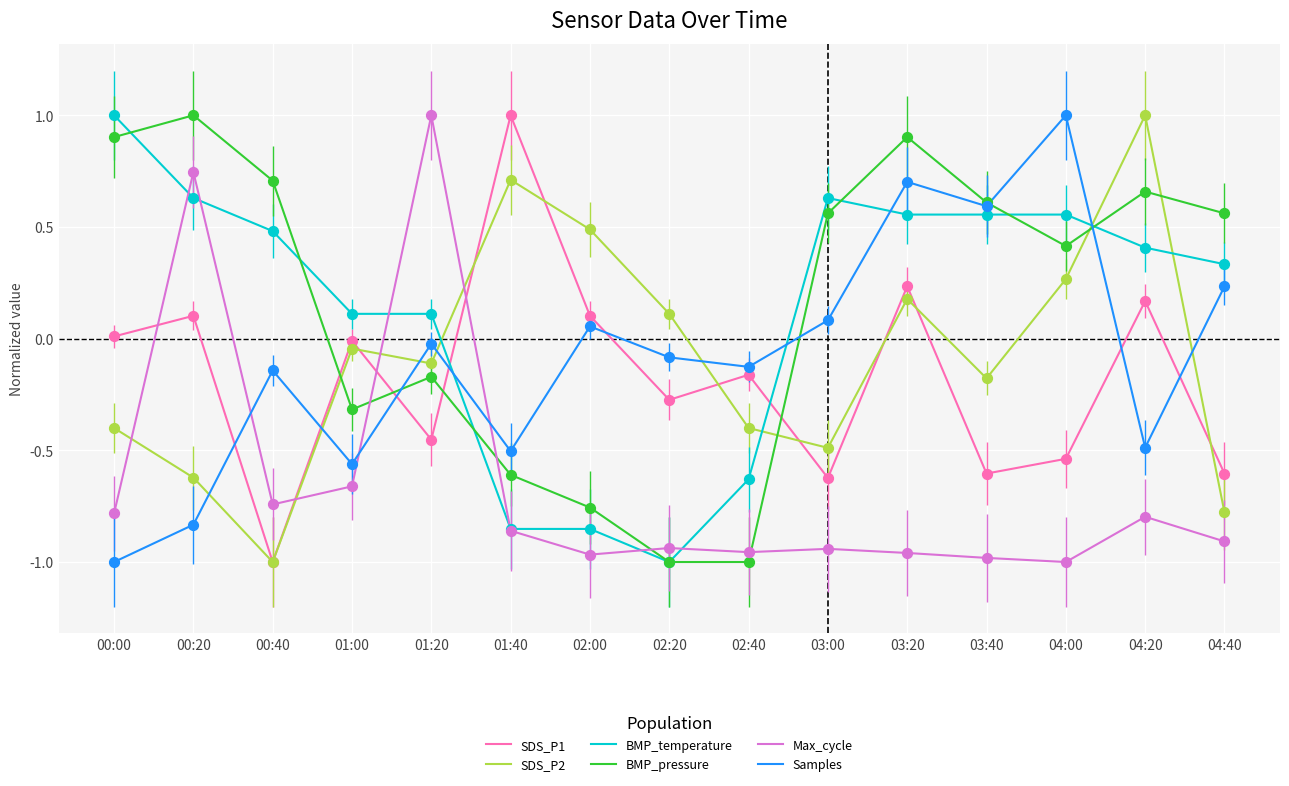

Which series changed the most between 03:40 and 04:00?

SDS_P2